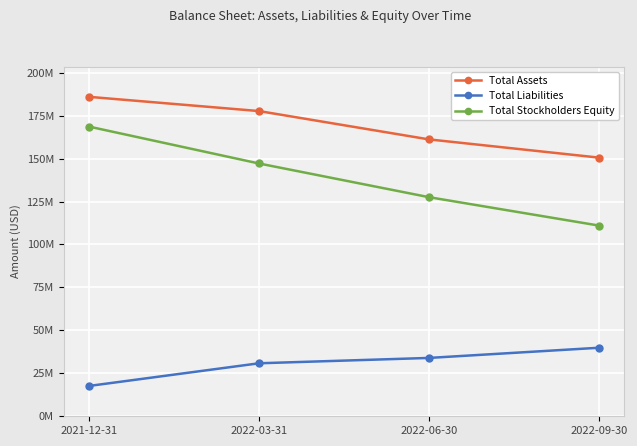

True or false: Total Liabilities and Total Assets cross at least once.

False